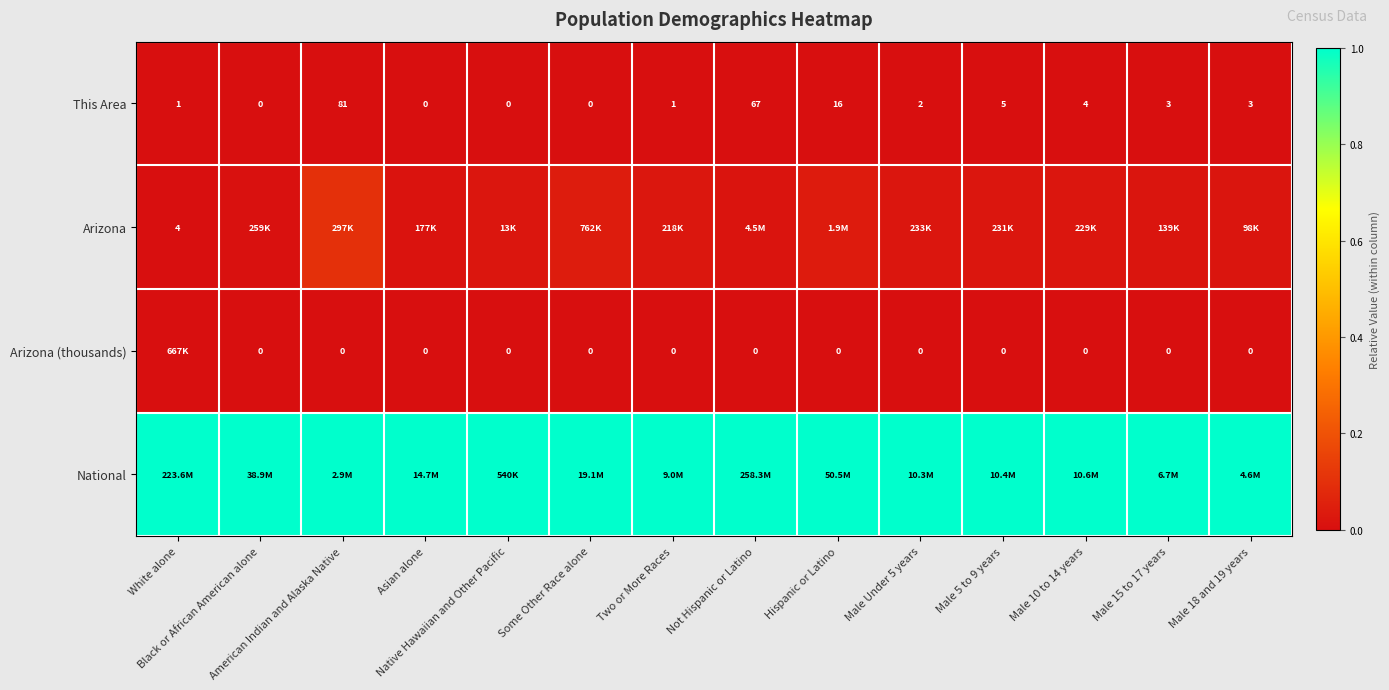

How many positive values does the Arizona (thousands) series have?

1